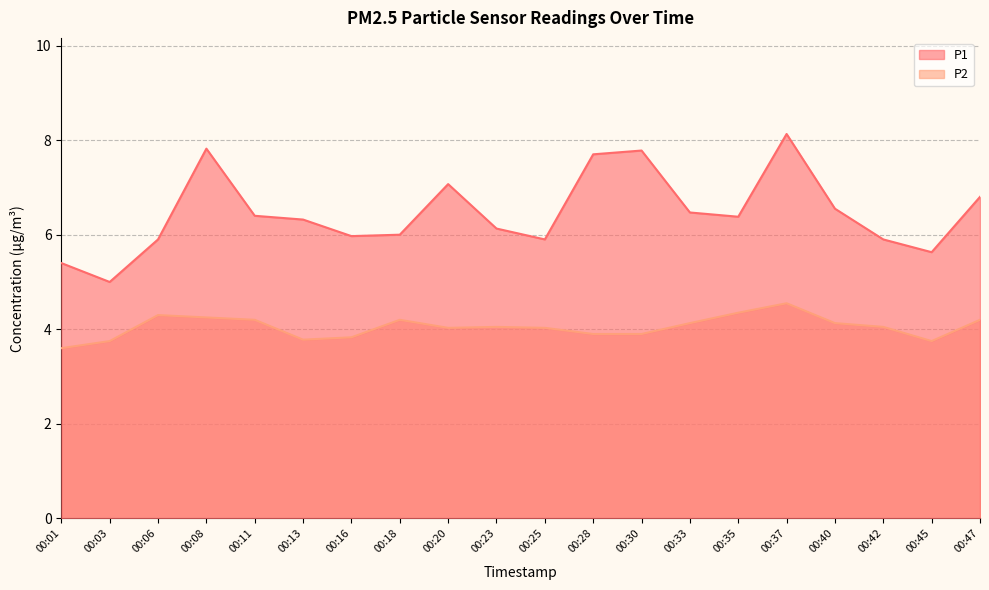

Which series has the largest range (max minus min)?

P1